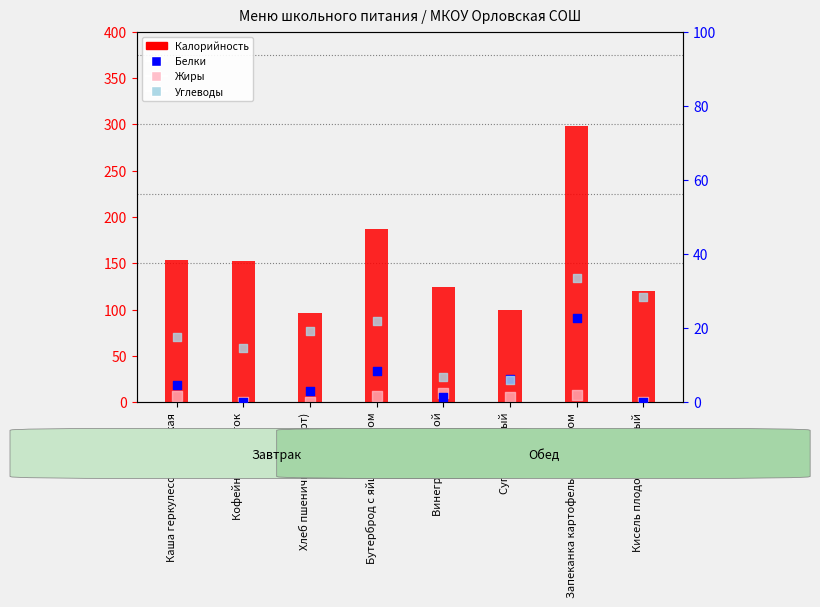

What are all the series names shown in the legend?

Калорийность, Жиры, Белки, Углеводы